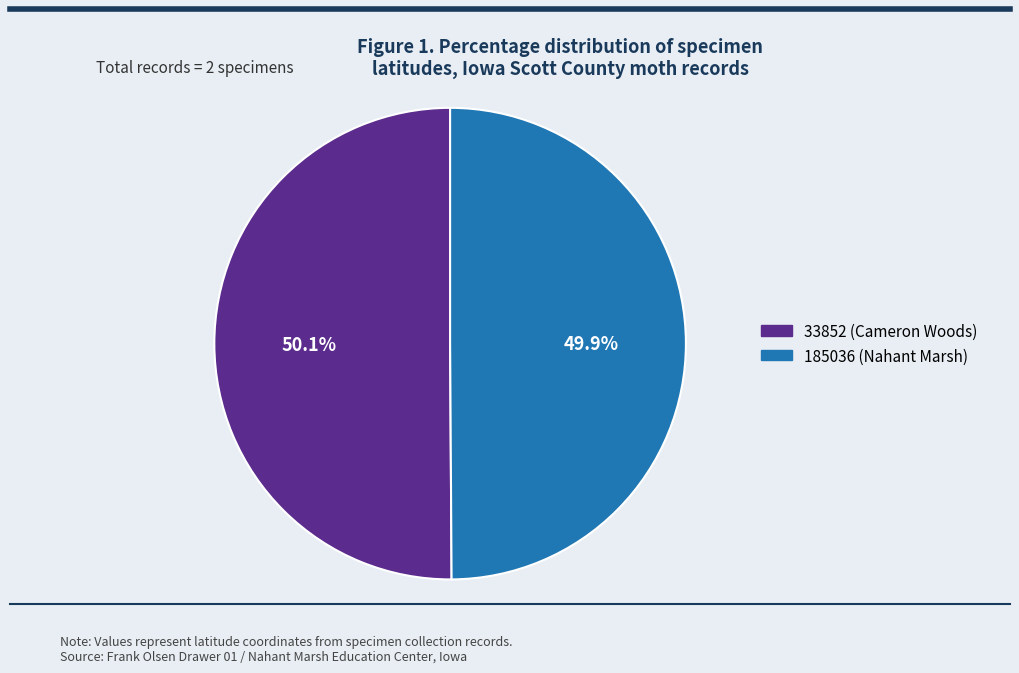

To the nearest percent, what percentage of the pie is 33852 (Cameron Woods)?

50%